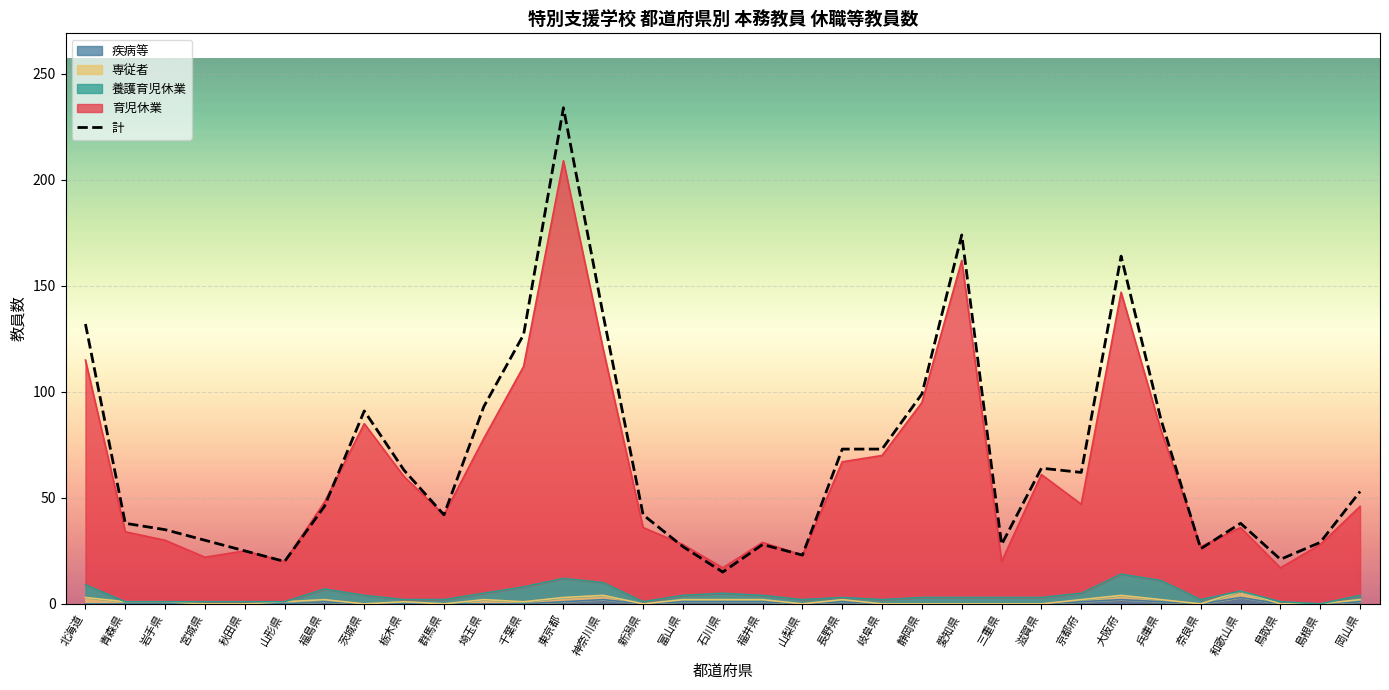

Where is the first local minimum?

山形県